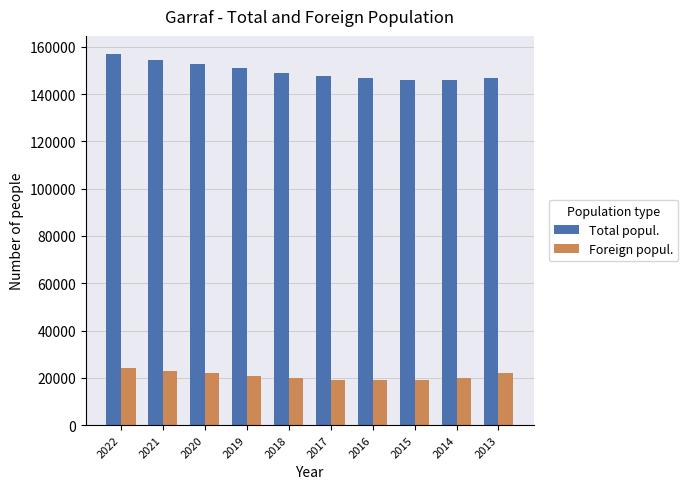

Which series has the widest spread of values?

Total popul.